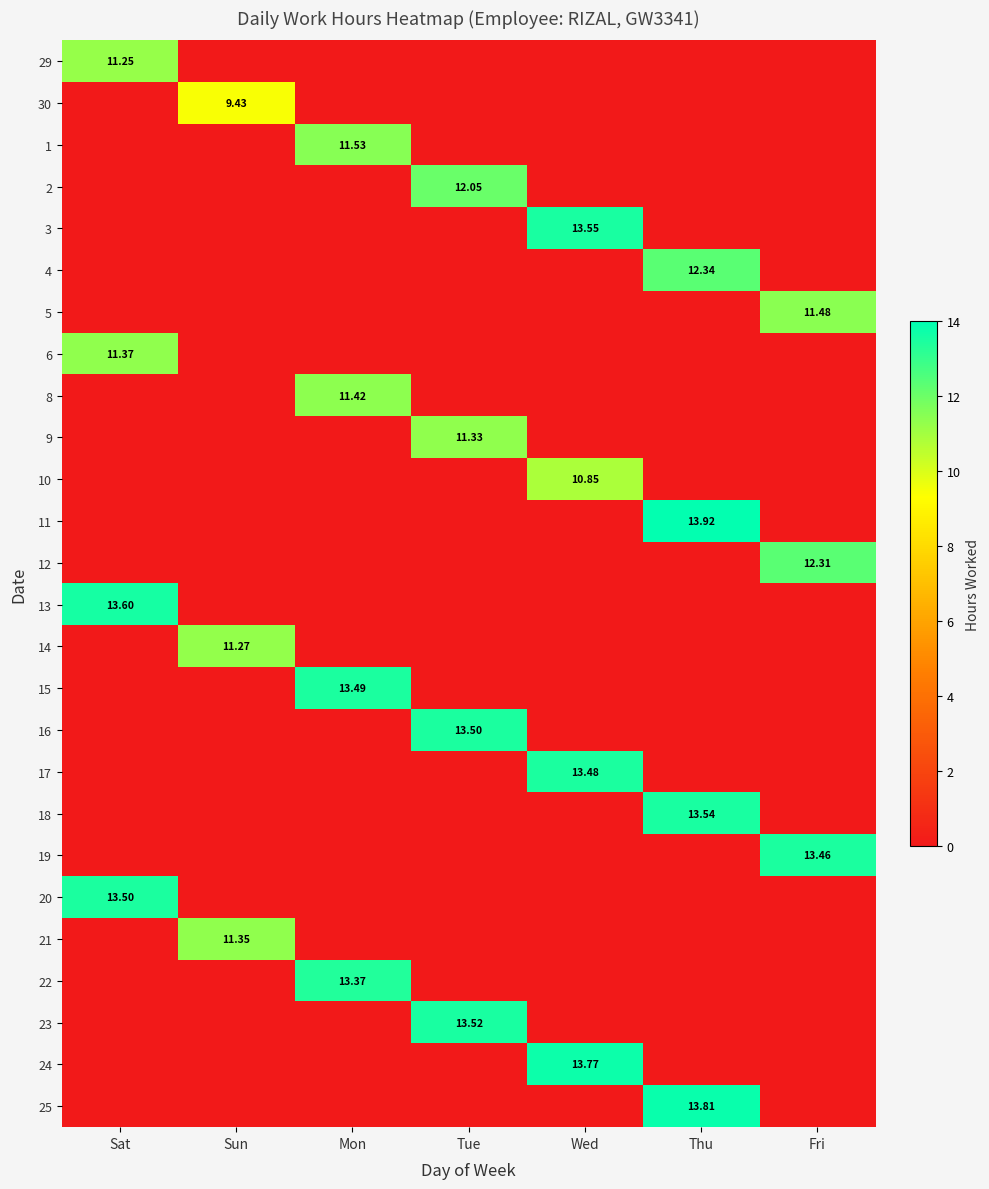

Between Thu and Fri, which series saw the biggest shift?

11